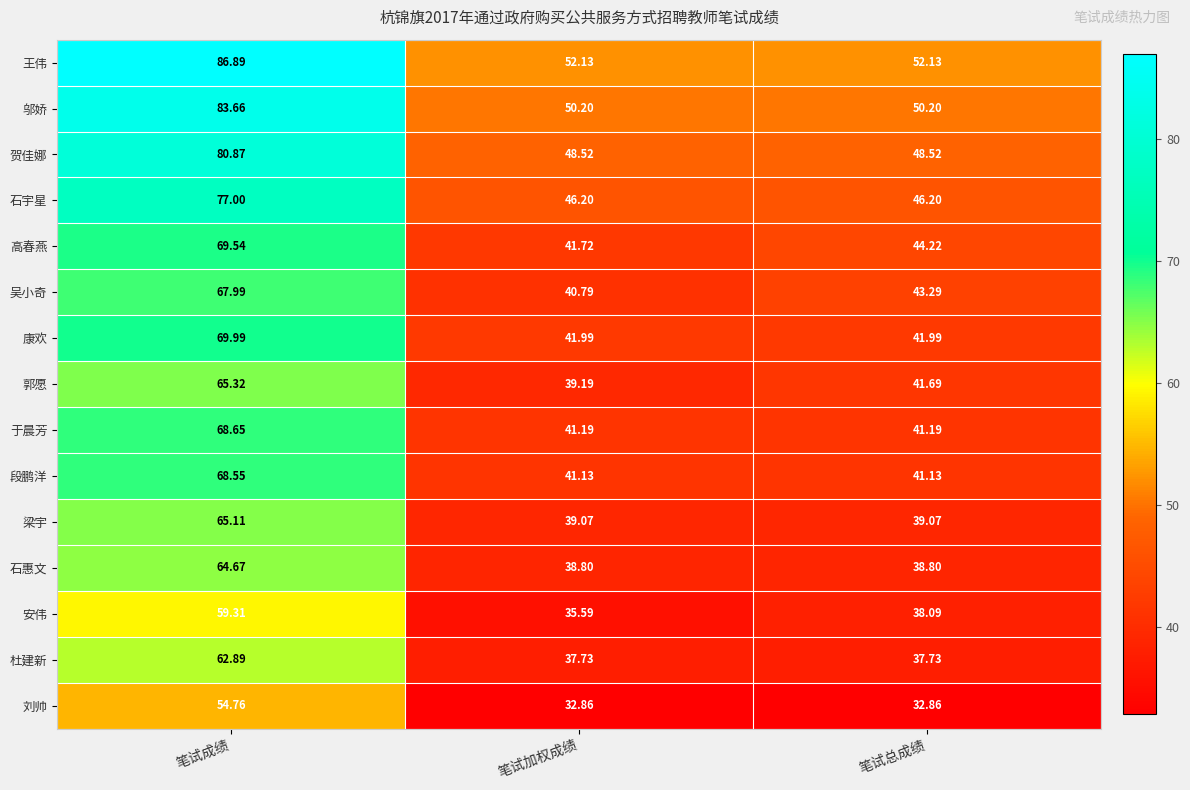

Which series has the largest range (max minus min)?

王伟